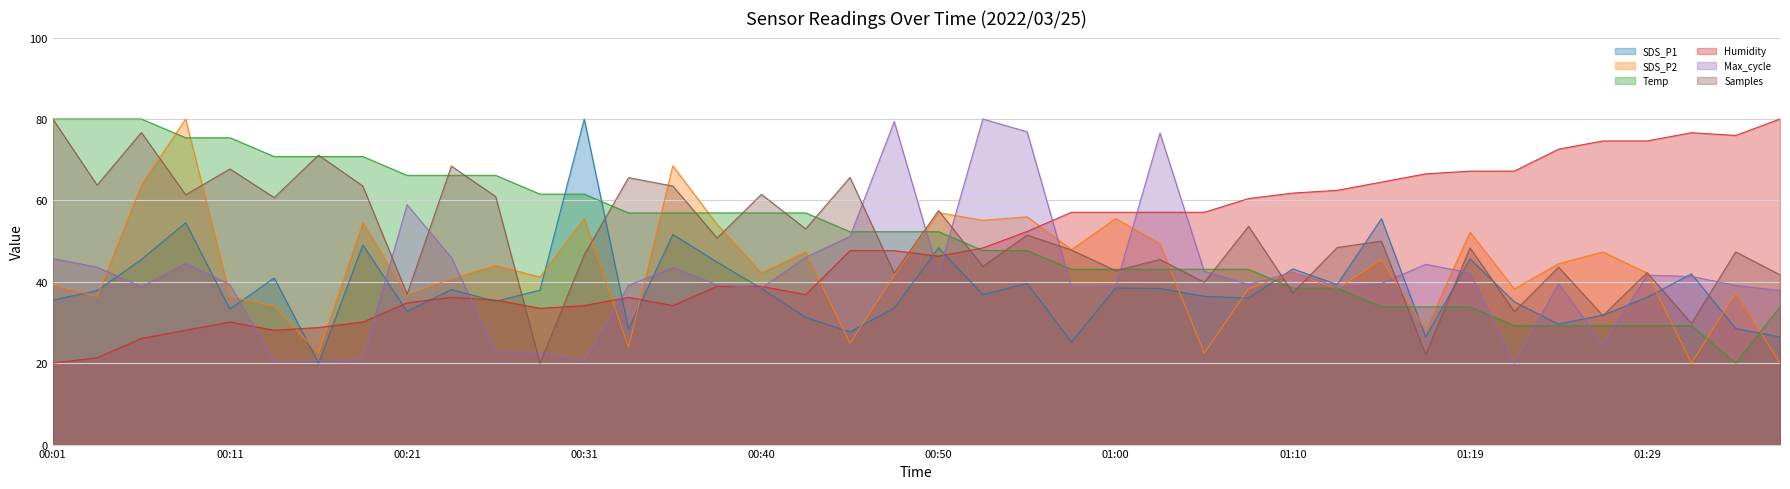

List the series in order of their peak value, lowest first.

SDS_P1, SDS_P2, Temp, Humidity, Max_cycle, Samples